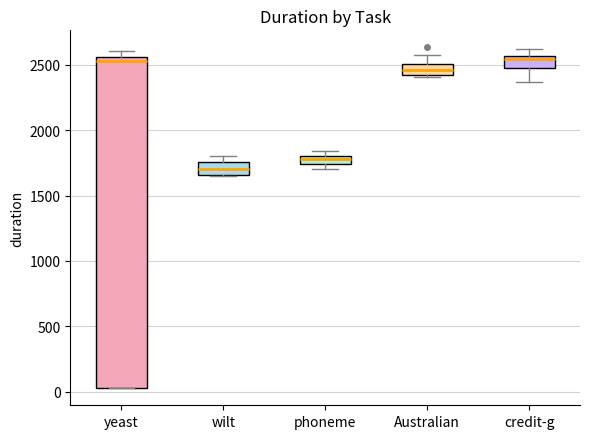

Comparing the boxes themselves (not the whiskers), which one is the tallest?

yeast